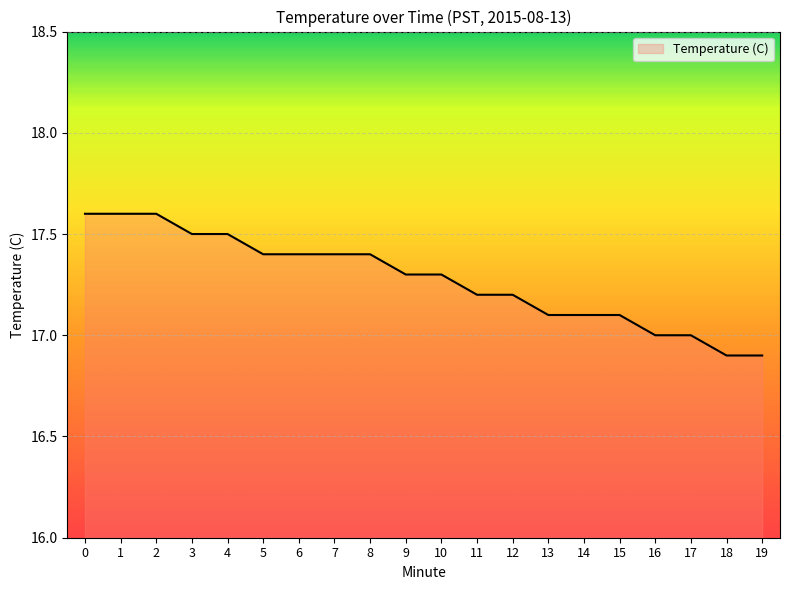

Reading right to left, what are all the values shown in this chart?

19=16.9	18=16.9	17=17.0	16=17.0	15=17.1	14=17.1	13=17.1	12=17.2	11=17.2	10=17.3	9=17.3	8=17.4	7=17.4	6=17.4	5=17.4	4=17.5	3=17.5	2=17.6	1=17.6	0=17.6